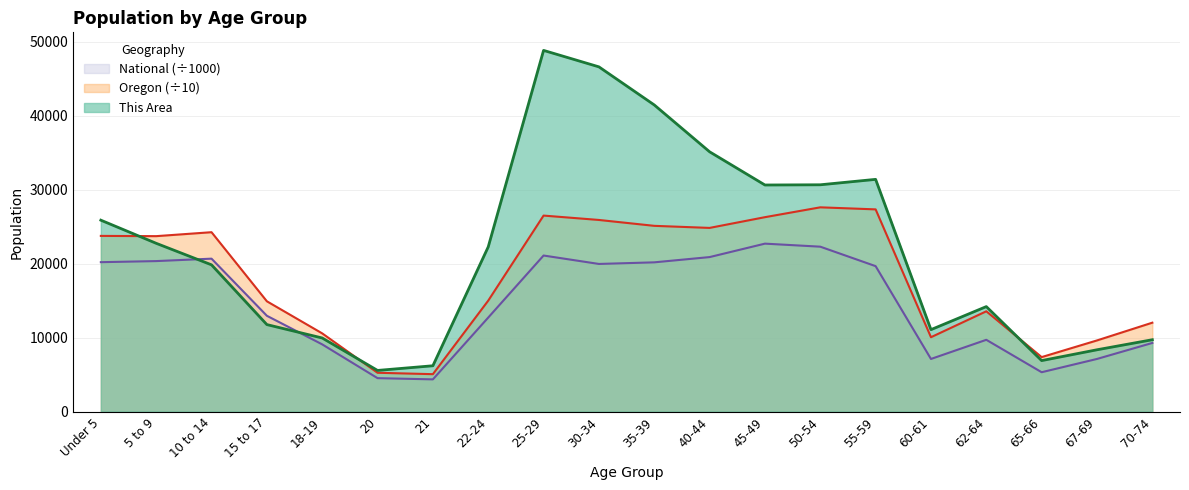

What position from the right is 40-44?

9